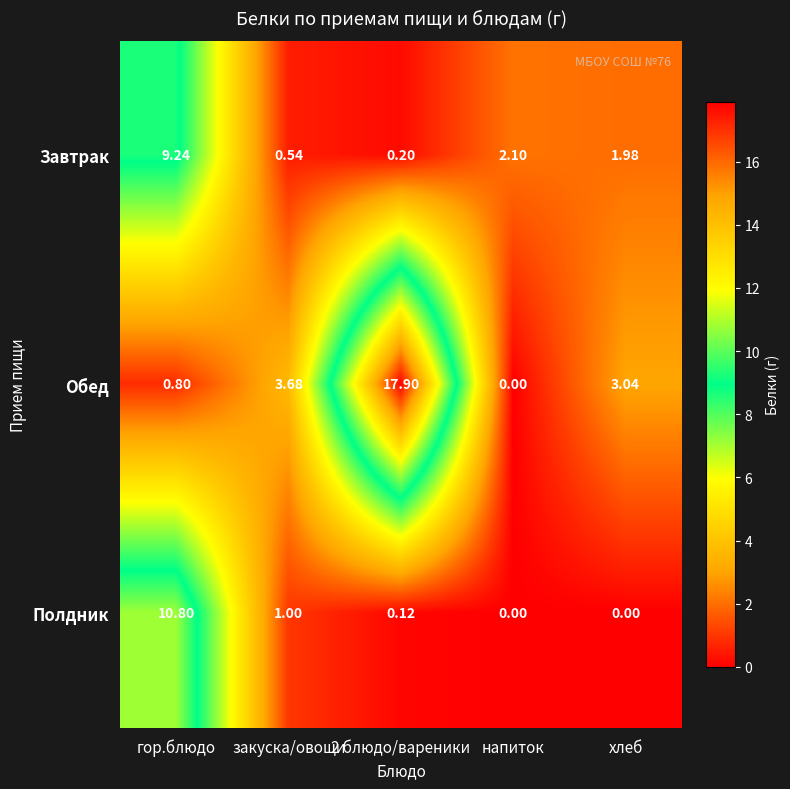

At which label does Завтрак first exceed 1?

гор.блюдо